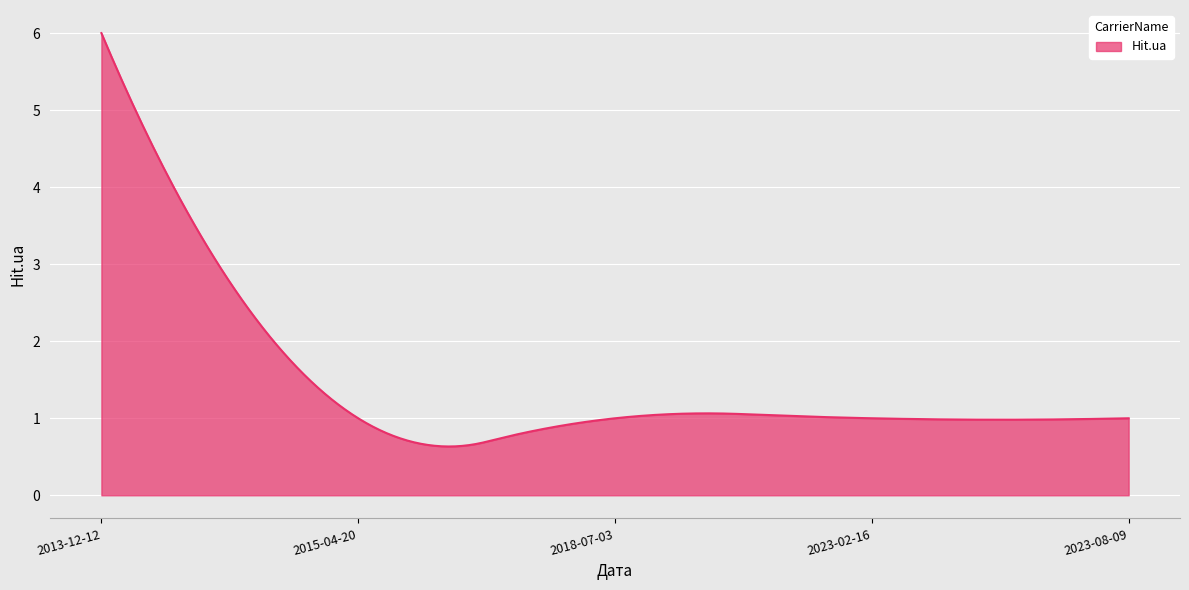

What is the difference between the maximum and minimum values?

5.4